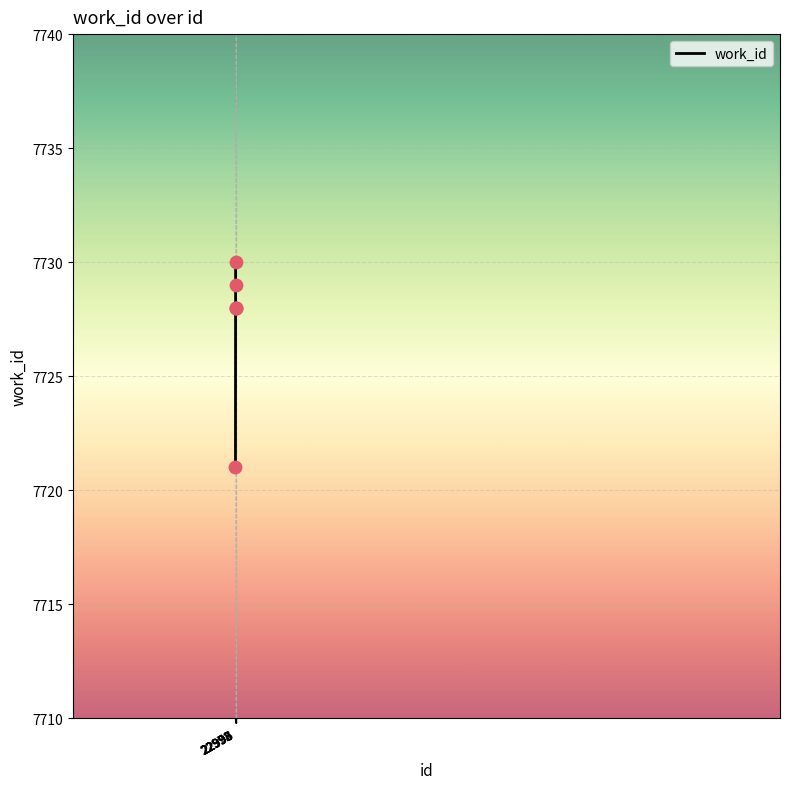

What is the change in value from 22978 to 22995?

+8